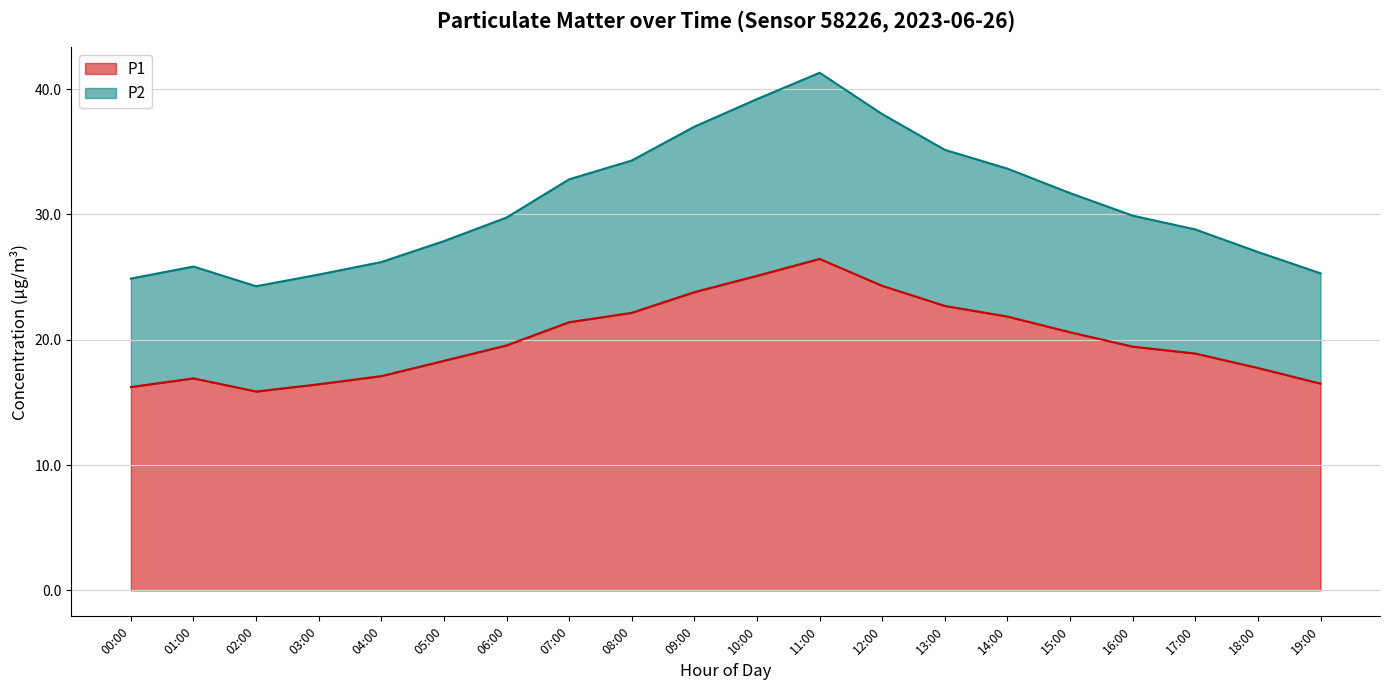

True or false: P1 and P2 intersect in this chart.

False